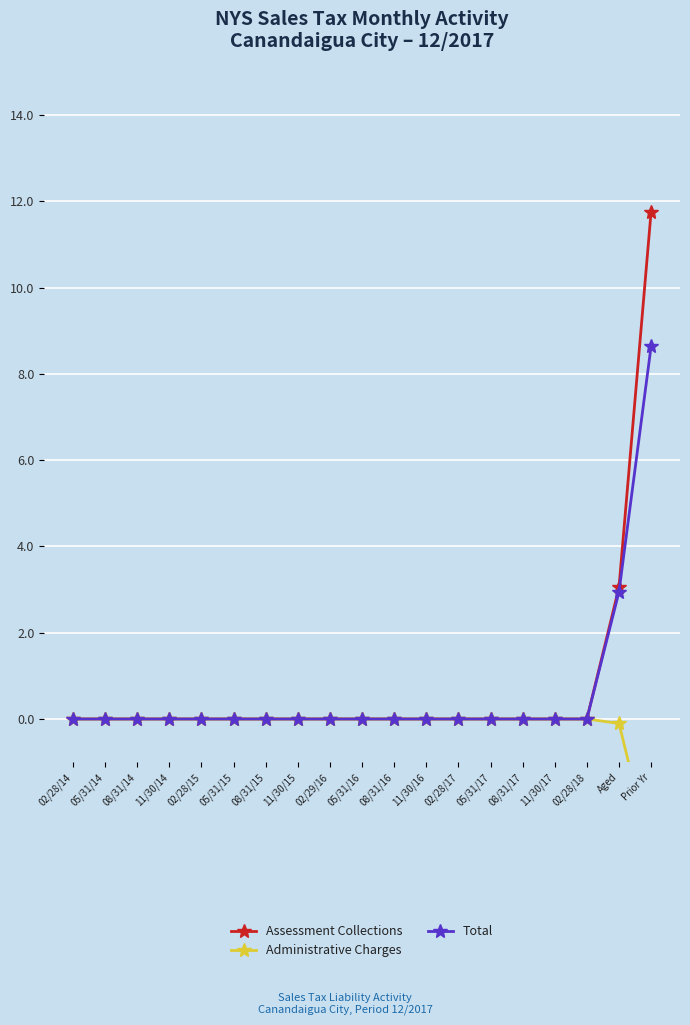

Is the value of Total at 02/29/16 greater than the value of Assessment Collections at 05/31/14?

No